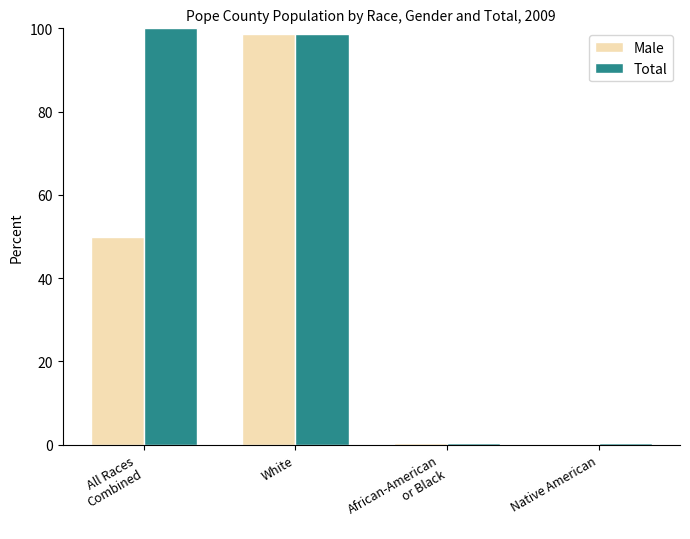

What value does the Male series have at White?

98.6